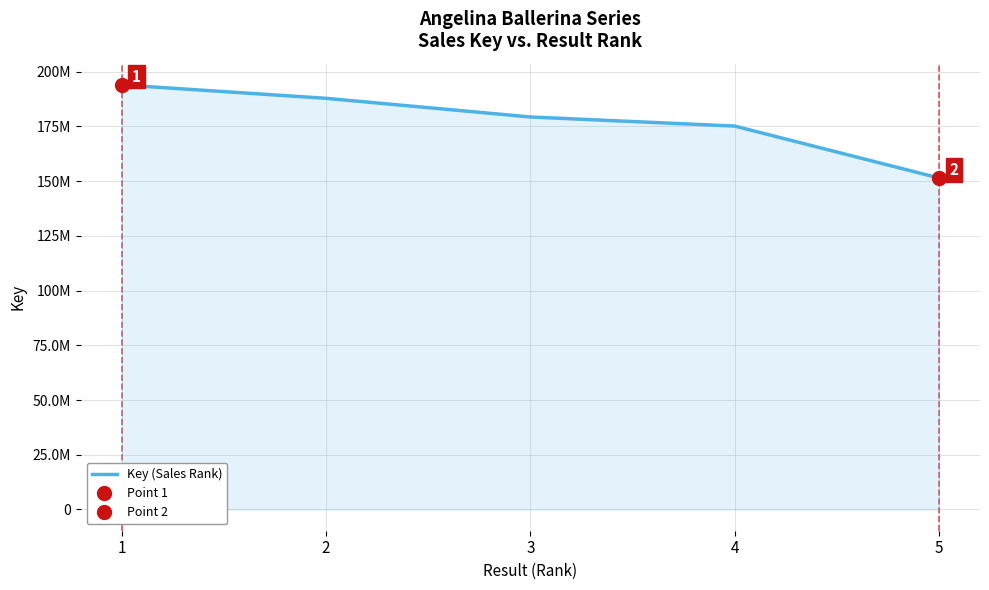

Reading left to right, list all the values displayed in this chart.

194002080	187870457	179342919	175188957	151453185